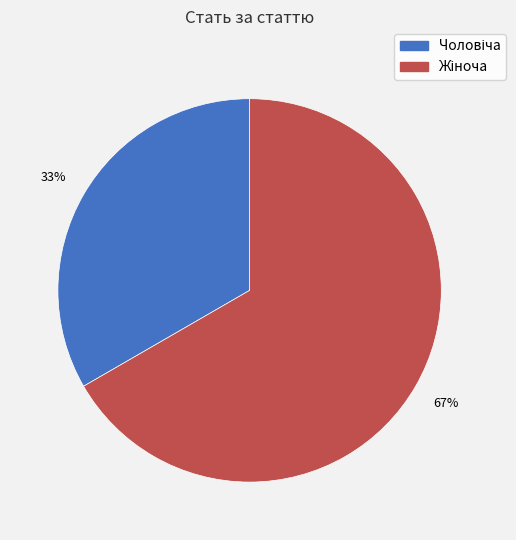

Is there a majority slice in this chart?

Yes